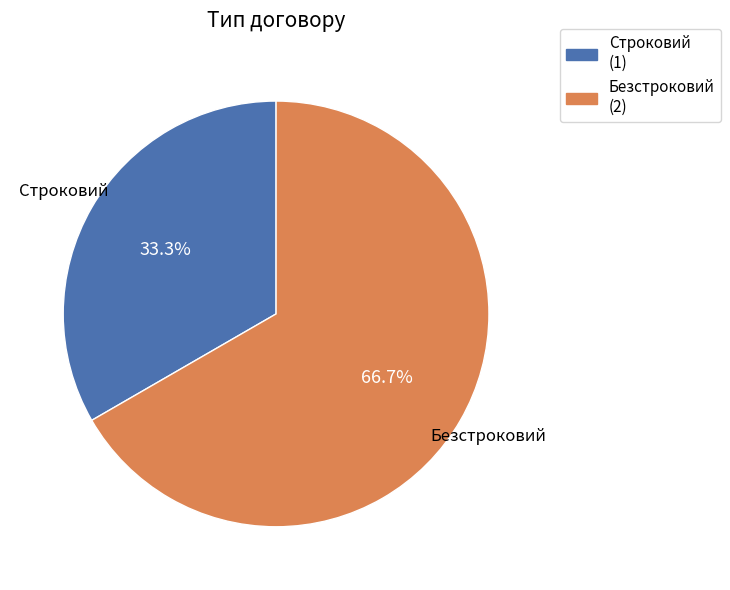

Rank the categories by value from highest to lowest.

Безстроковий, Строковий